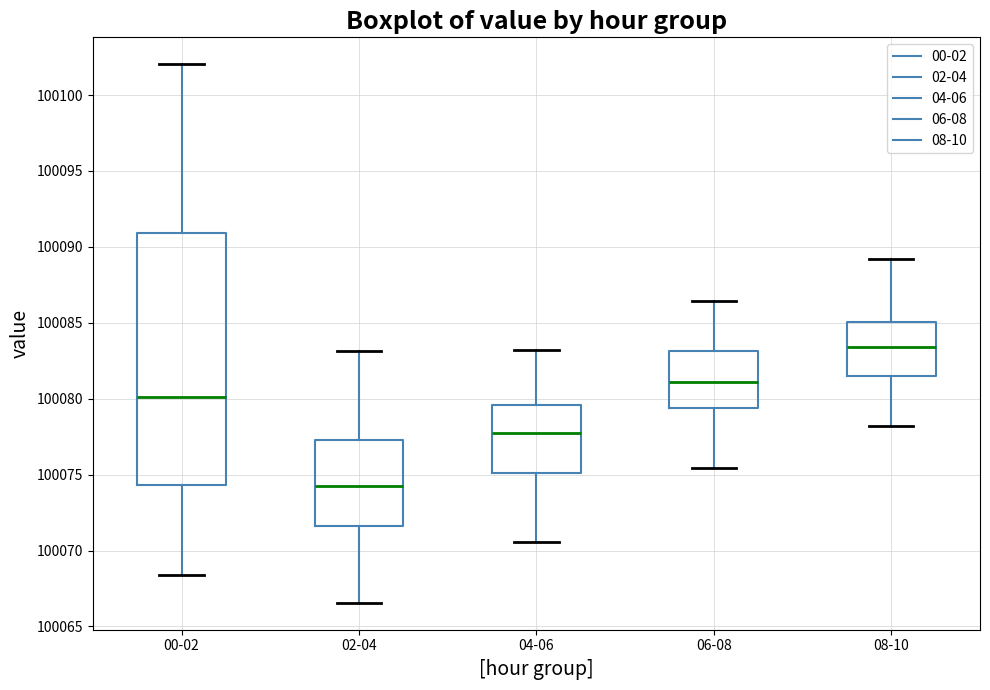

Which box's median line is the lowest?

02-04